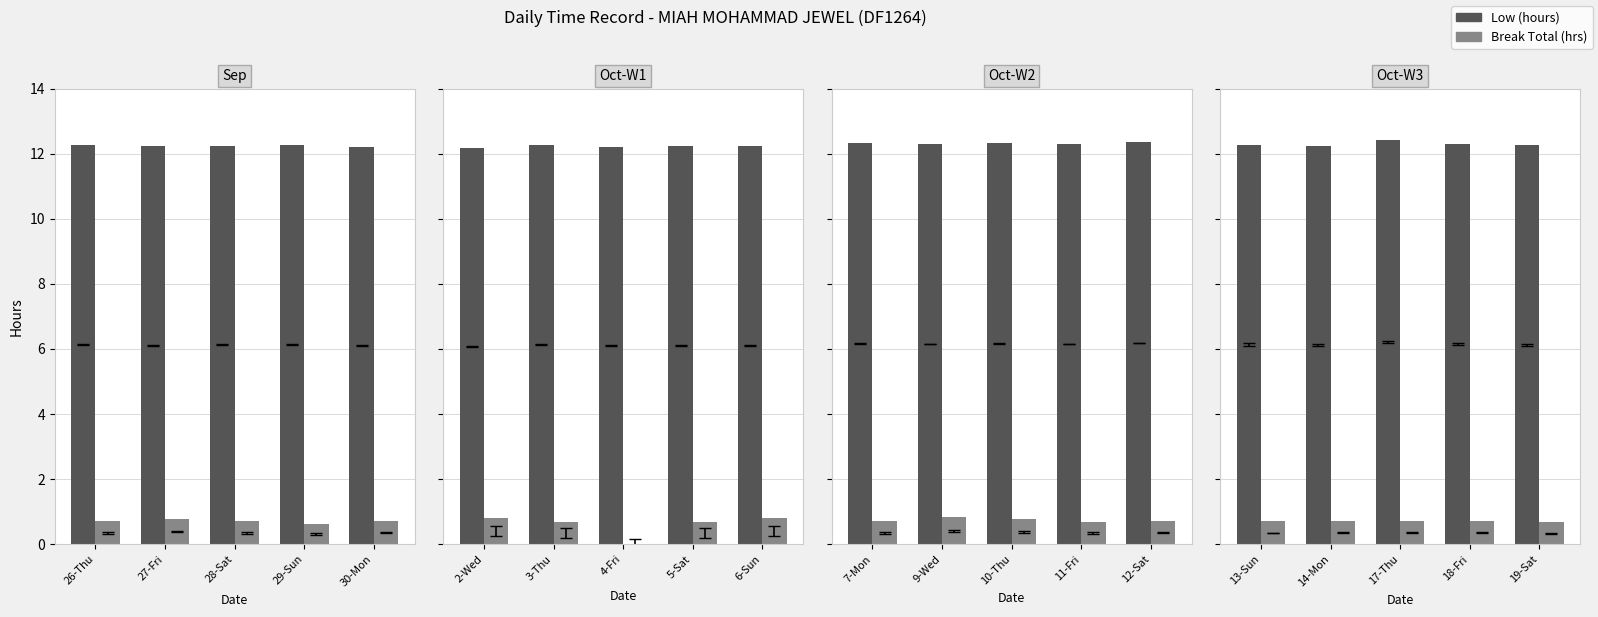

What are all the series names shown in the legend?

Low (hours), Break Total (hrs)